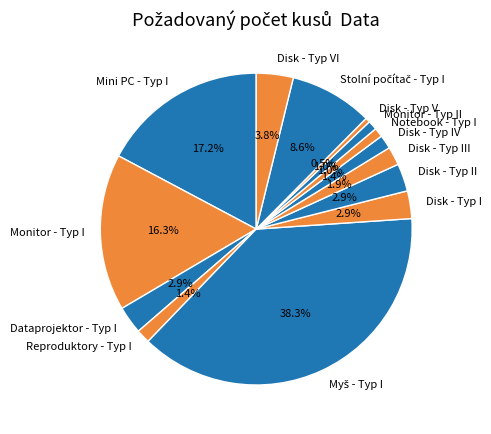

Is it true that Monitor - Typ II is 1% of the pie?

True